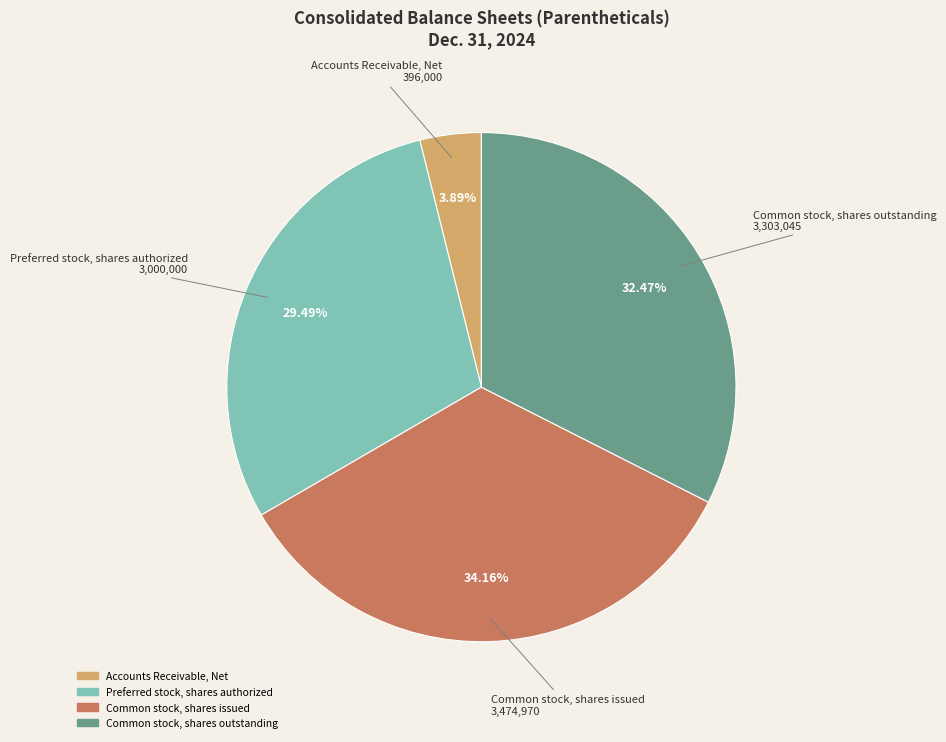

Which category has the biggest portion of the pie?

Common stock, shares issued